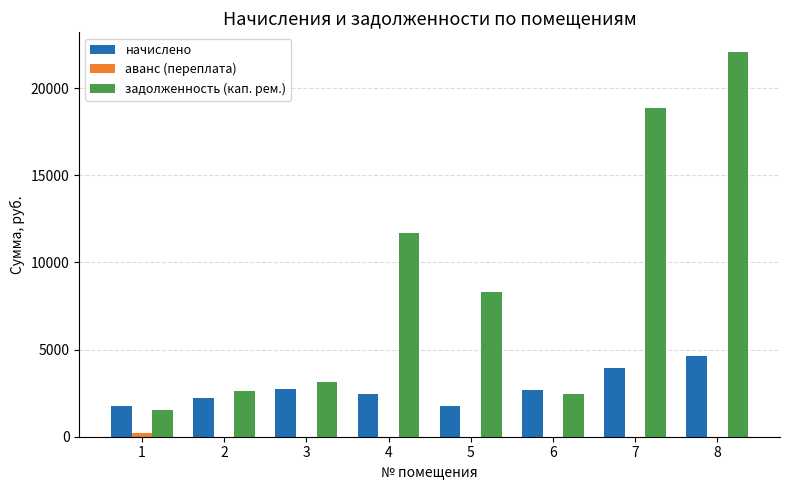

Which series has the largest total across all categories?

задолженность (кап. рем.)